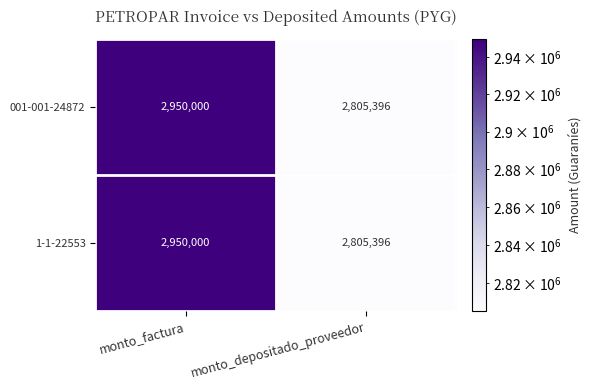

Which label corresponds to the largest value in the chart?

monto_factura